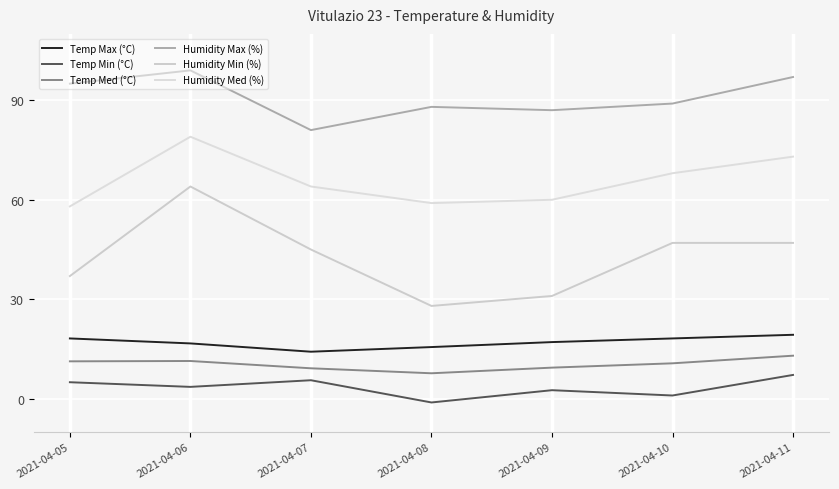

What is the average value of the Temp Max (°C) series?

17.0